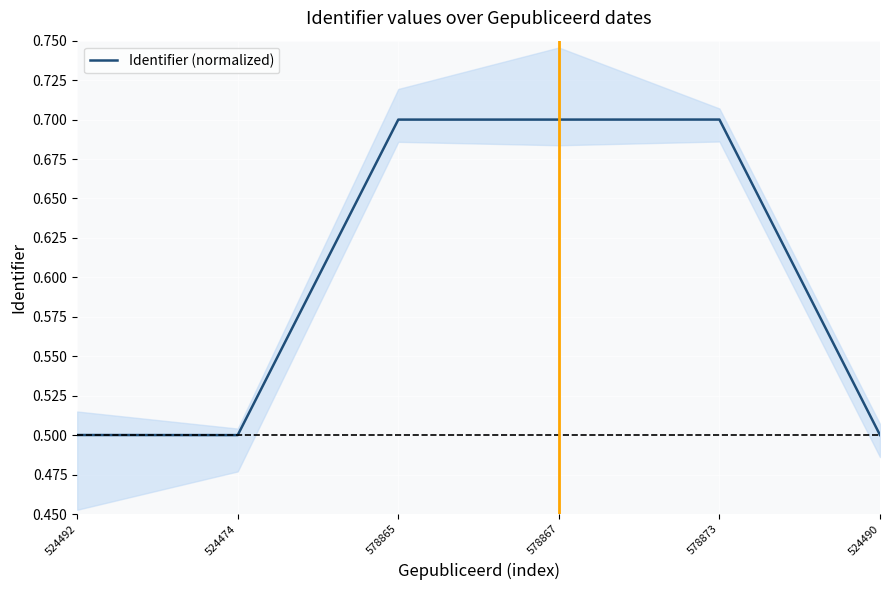

Is this an area chart (filled region under the line)?

No